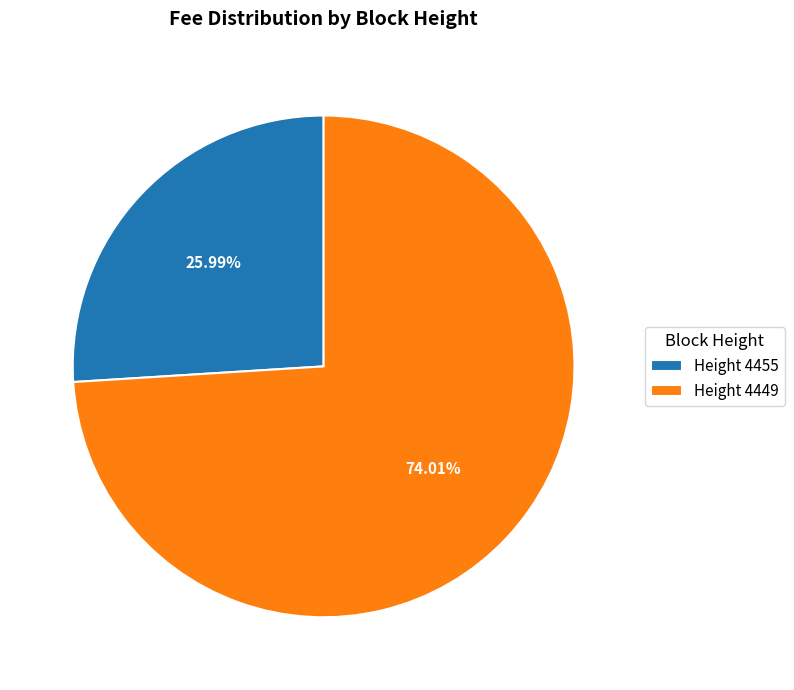

Combined, do Height 4455 and Height 4449 account for over 50%?

Yes